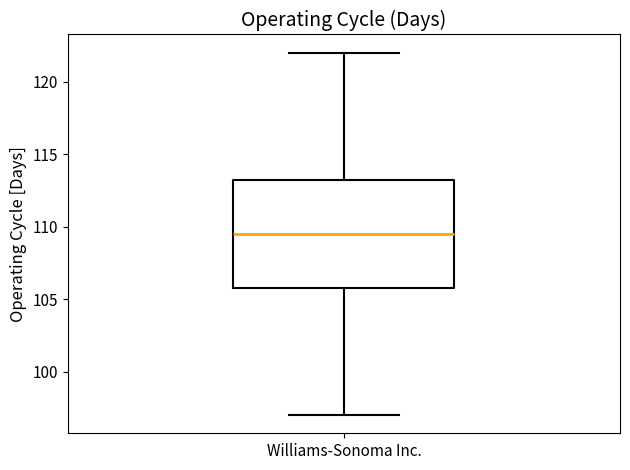

Read this box plot against the y-axis: the position of the median line, the range covered by the box, and the ends of both whiskers. The values are not printed on the chart, so give them approximately, as read against the axis.

median 109.5, box 106.0 to 113.5, whiskers 97.0 to 122.0